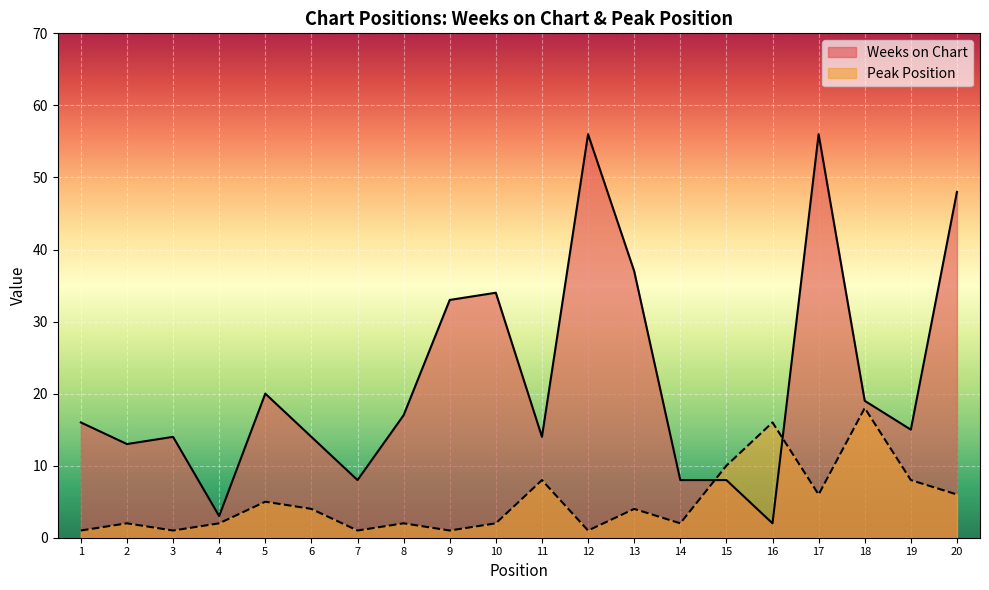

At which category is the sum across all series the highest?

17